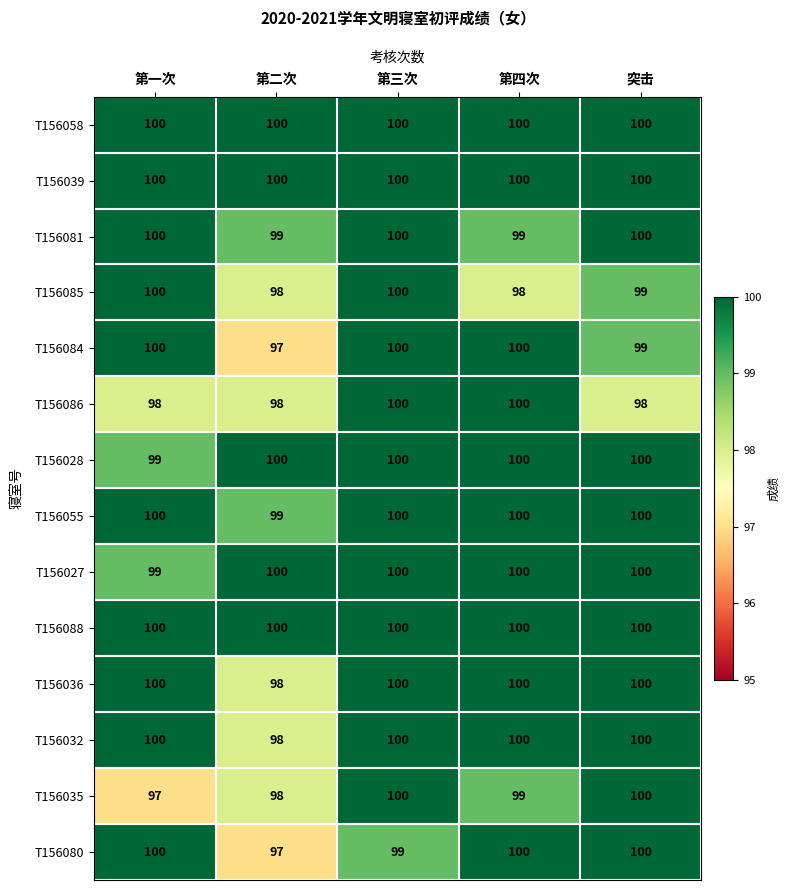

What is the highest value of the T156032 series?

100